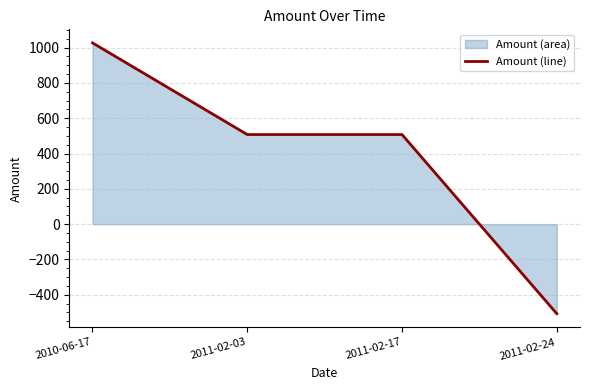

True or false: there are more than 2 points higher than both neighbors.

False